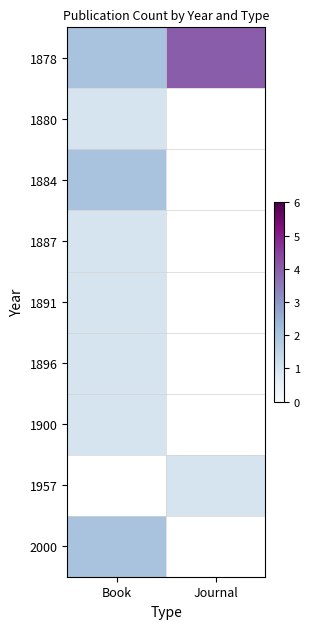

What is the spread (max minus min) of values at Journal?

3.0